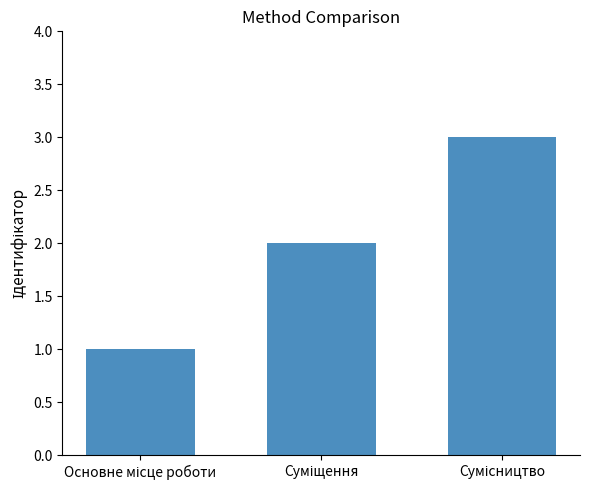

Are the bars grouped side by side (vs. stacked)?

No